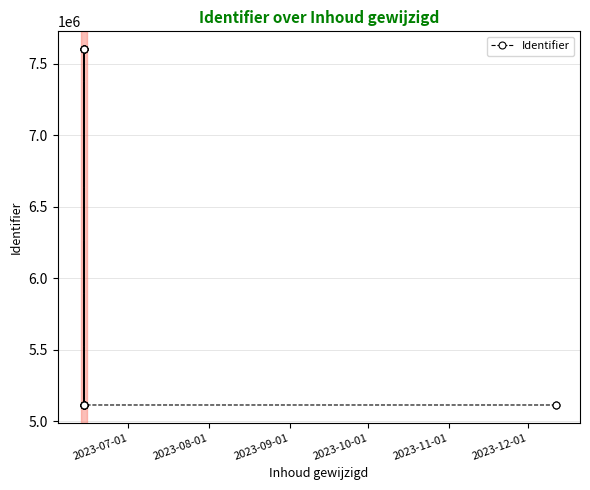

Which has a higher value, 2023-08-01 or 2023-10-01?

2023-10-01